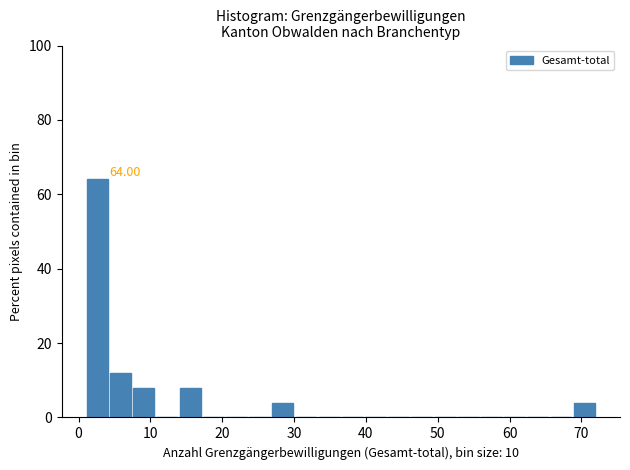

Read against the x-axis, roughly where is the centre of the tallest bar?

3